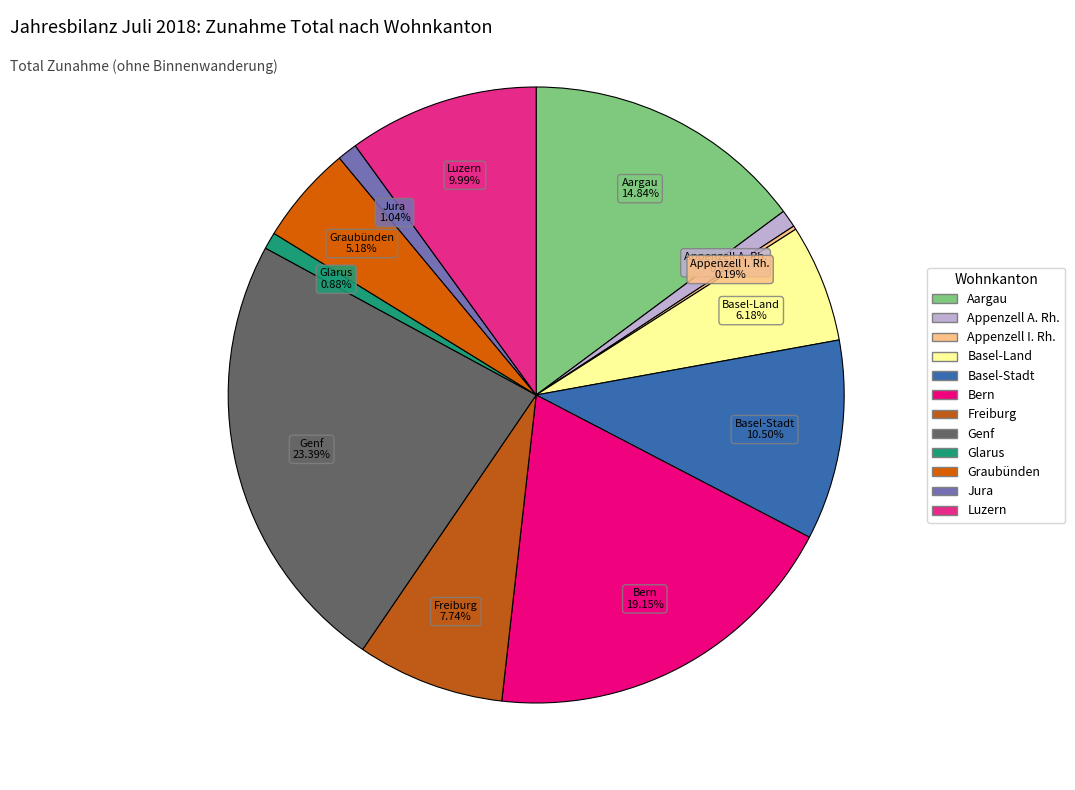

The Genf slice represents 11% of the pie. True or false?

False